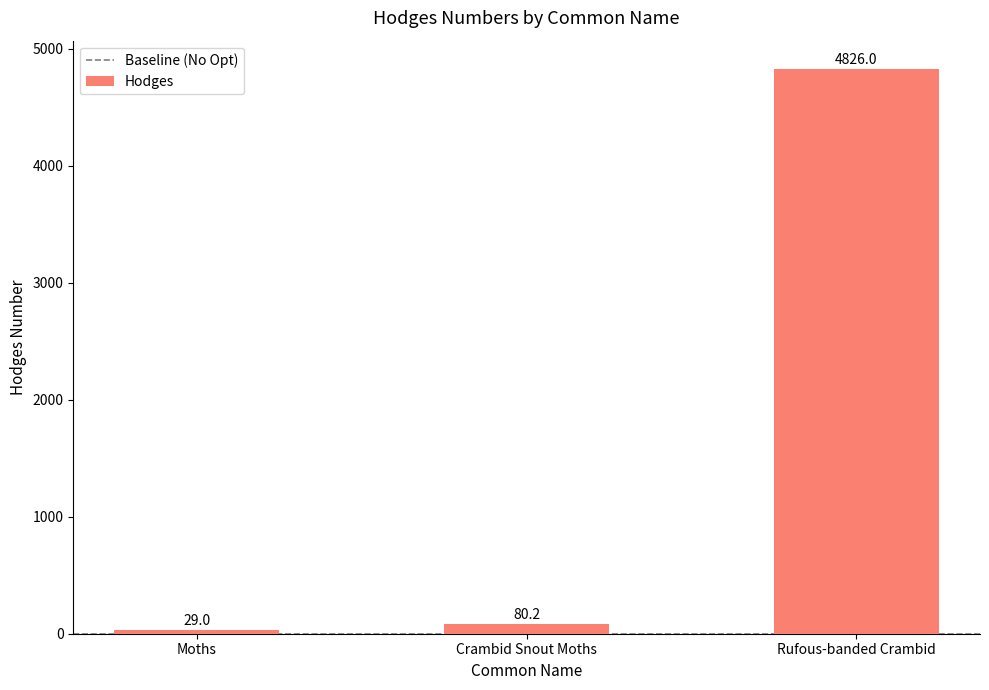

Rank the categories by value from highest to lowest.

Rufous-banded Crambid, Crambid Snout Moths, Moths